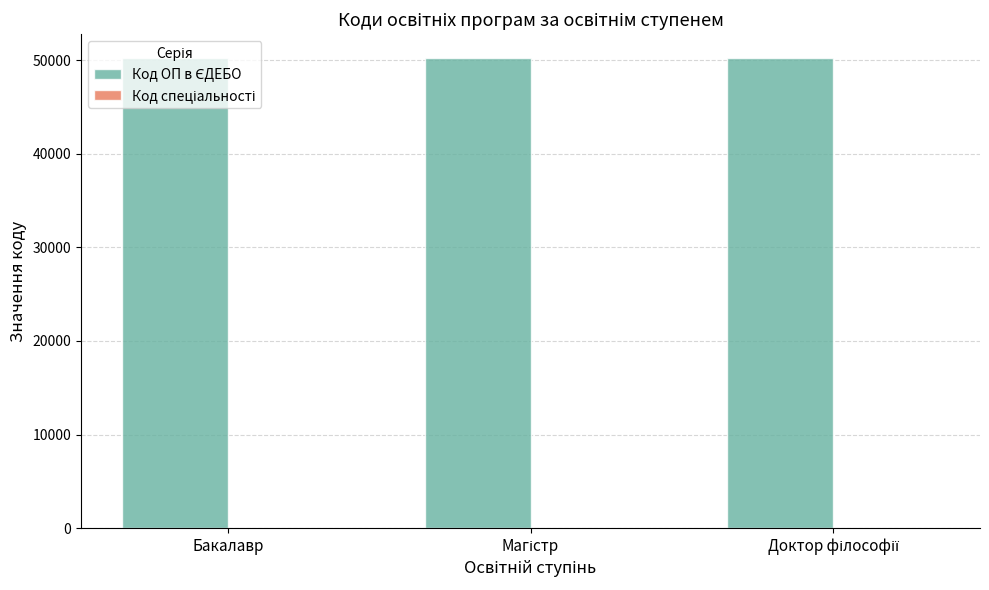

What is the maximum value shown in the chart?

50265